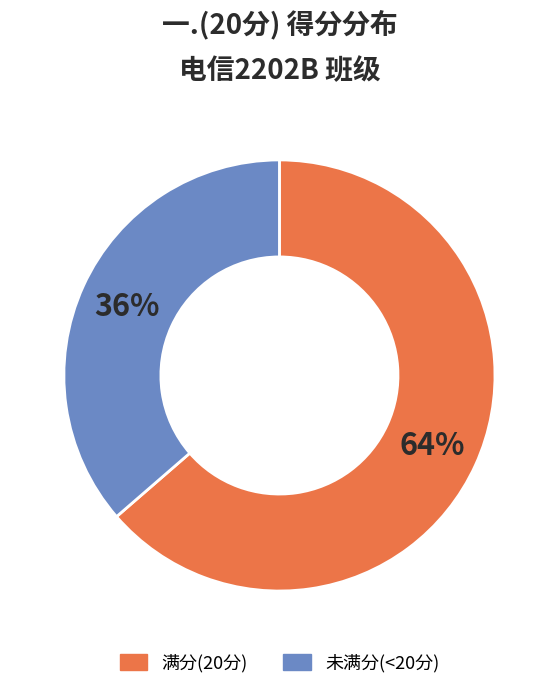

Rank the categories by value from lowest to highest.

未满分(<20分), 满分(20分)